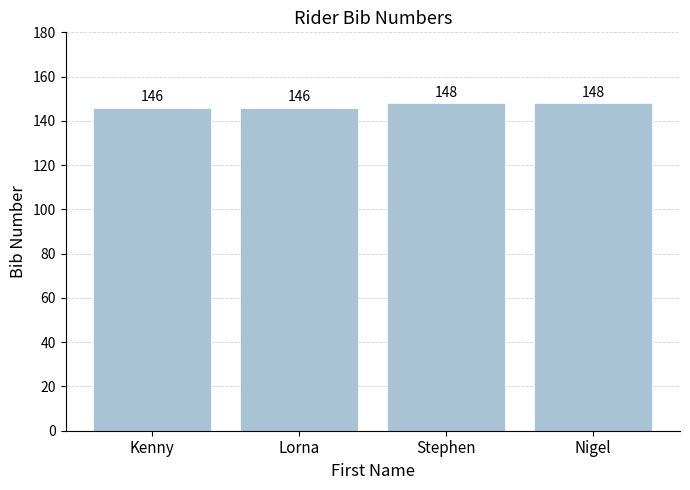

Which has a higher value, Nigel or Kenny?

Nigel